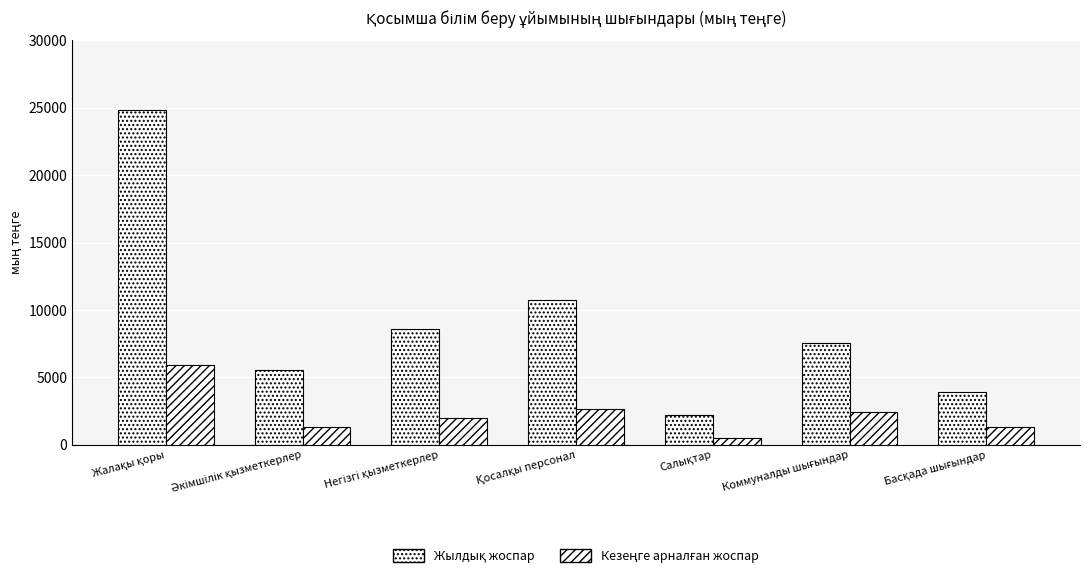

Rank the categories by Кезеңге арналған жоспар value from highest to lowest.

Жалақы қоры, Қосалқы персонал, Коммуналды шығындар, Негізгі қызметкерлер, Басқада шығындар, Әкімшілік қызметкерлер, Салықтар